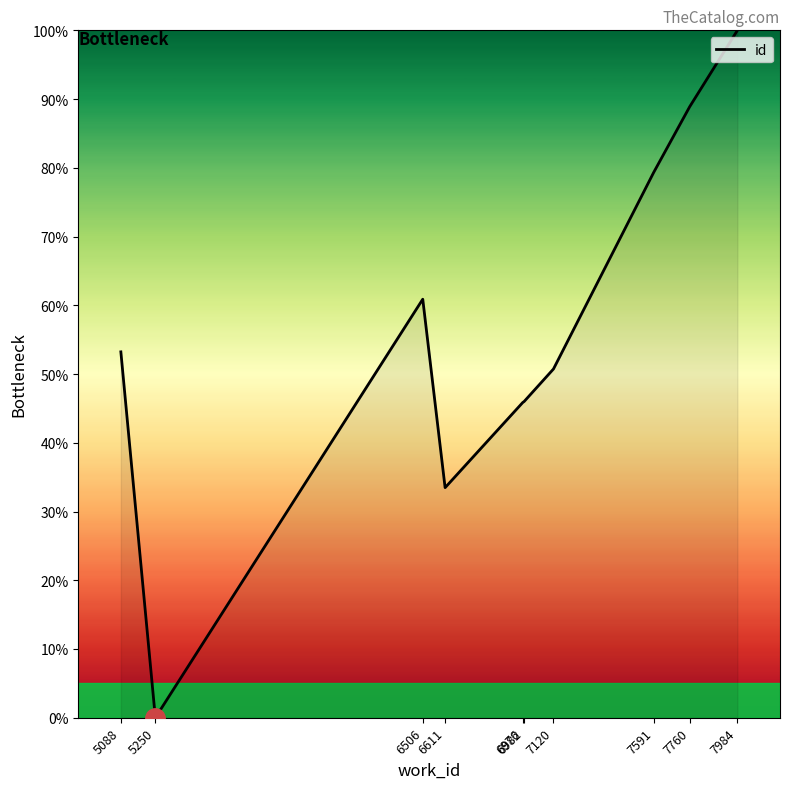

At which category does the chart reach its peak across all series?

7984